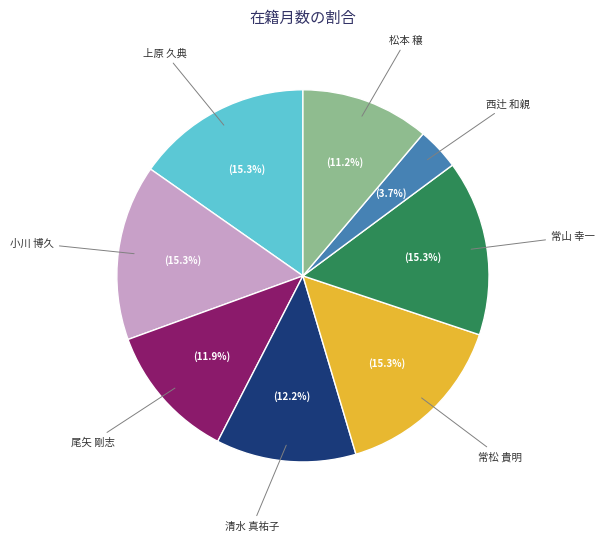

Which slice is the smallest?

西辻 和親